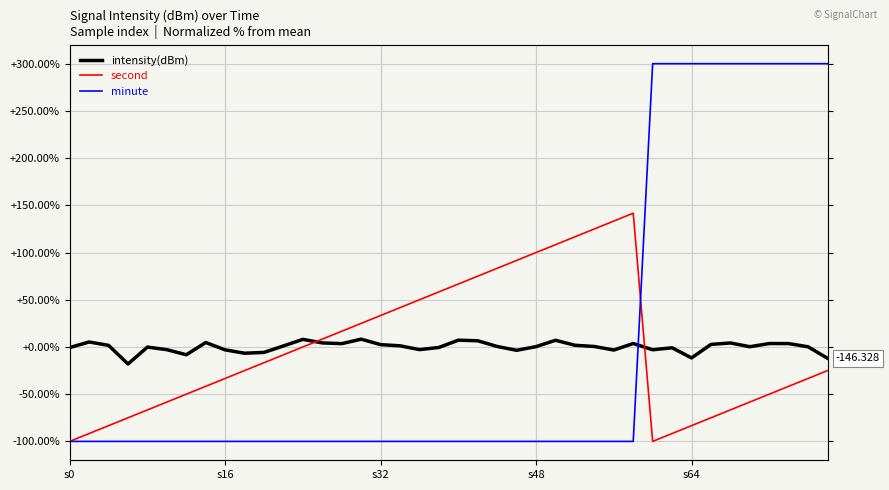

What value does the intensity(dBm) series have at 25?

7.1